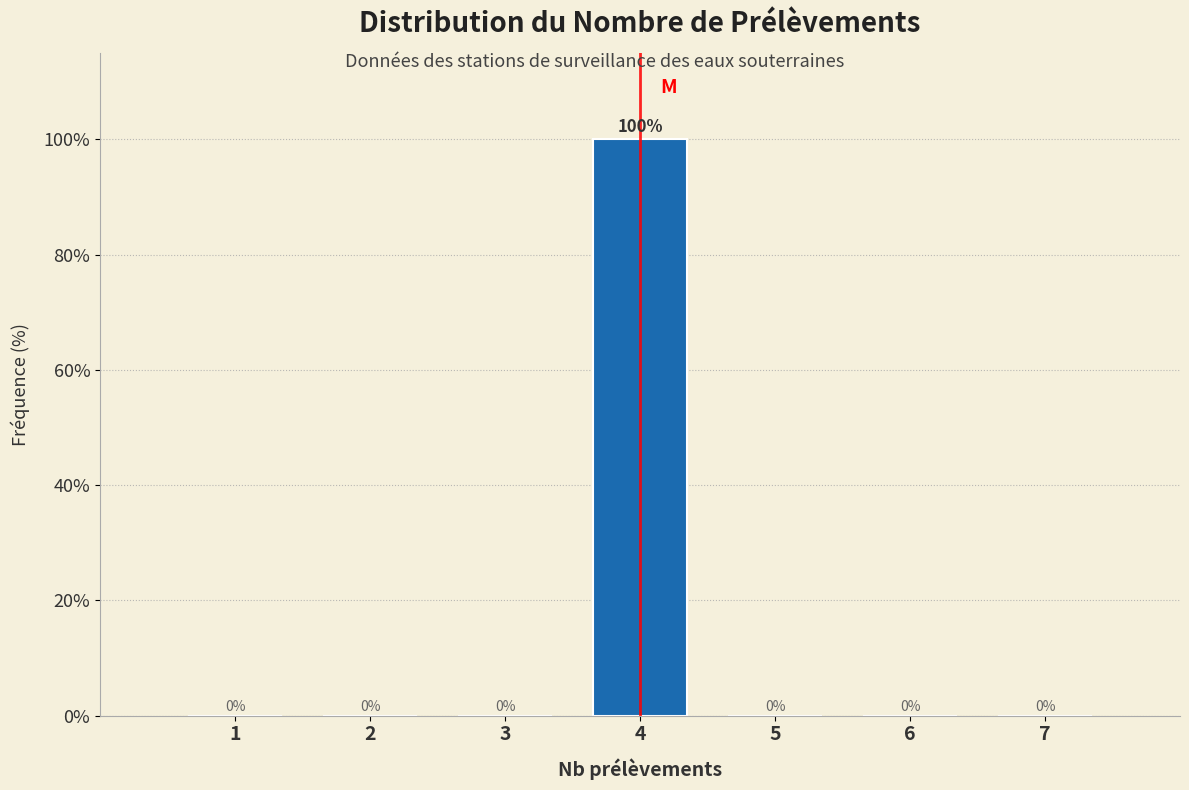

Reading left to right, what are all the values shown in this chart?

1=0	2=0	3=0	4=100	5=0	6=0	7=0